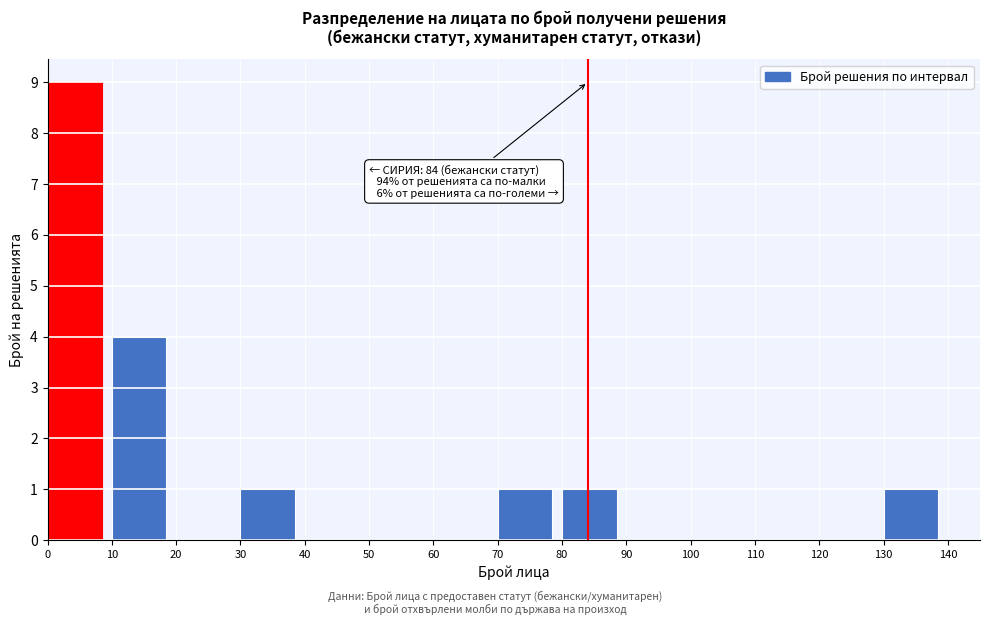

Over which range of the x-axis is the bar tallest?

0 to 10